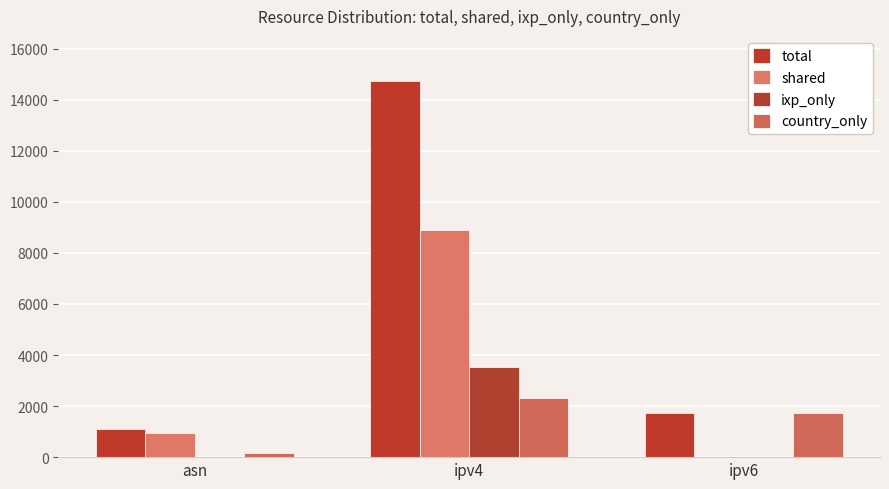

Is the value of total at asn greater than the value of shared at asn?

Yes